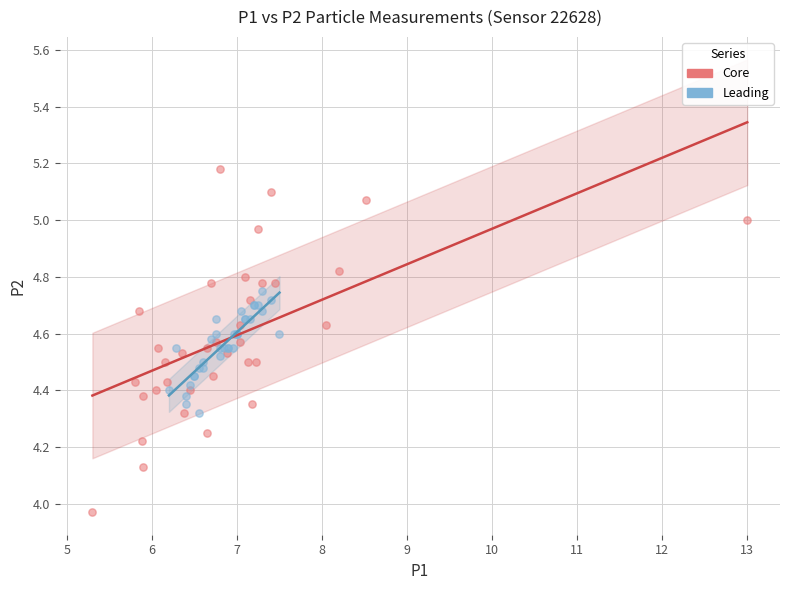

Which series contains the highest Y value?

Core